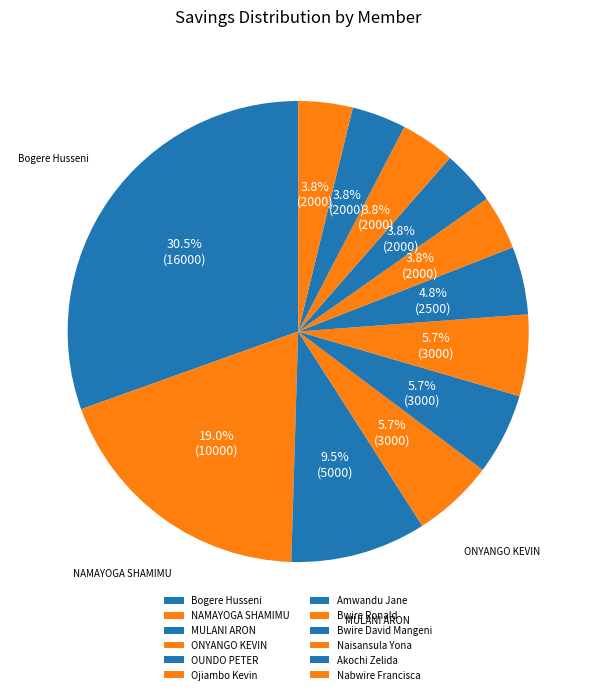

Approximately how many times larger is the value at Amwandu Jane compared to Bwire Ronald?

1.2